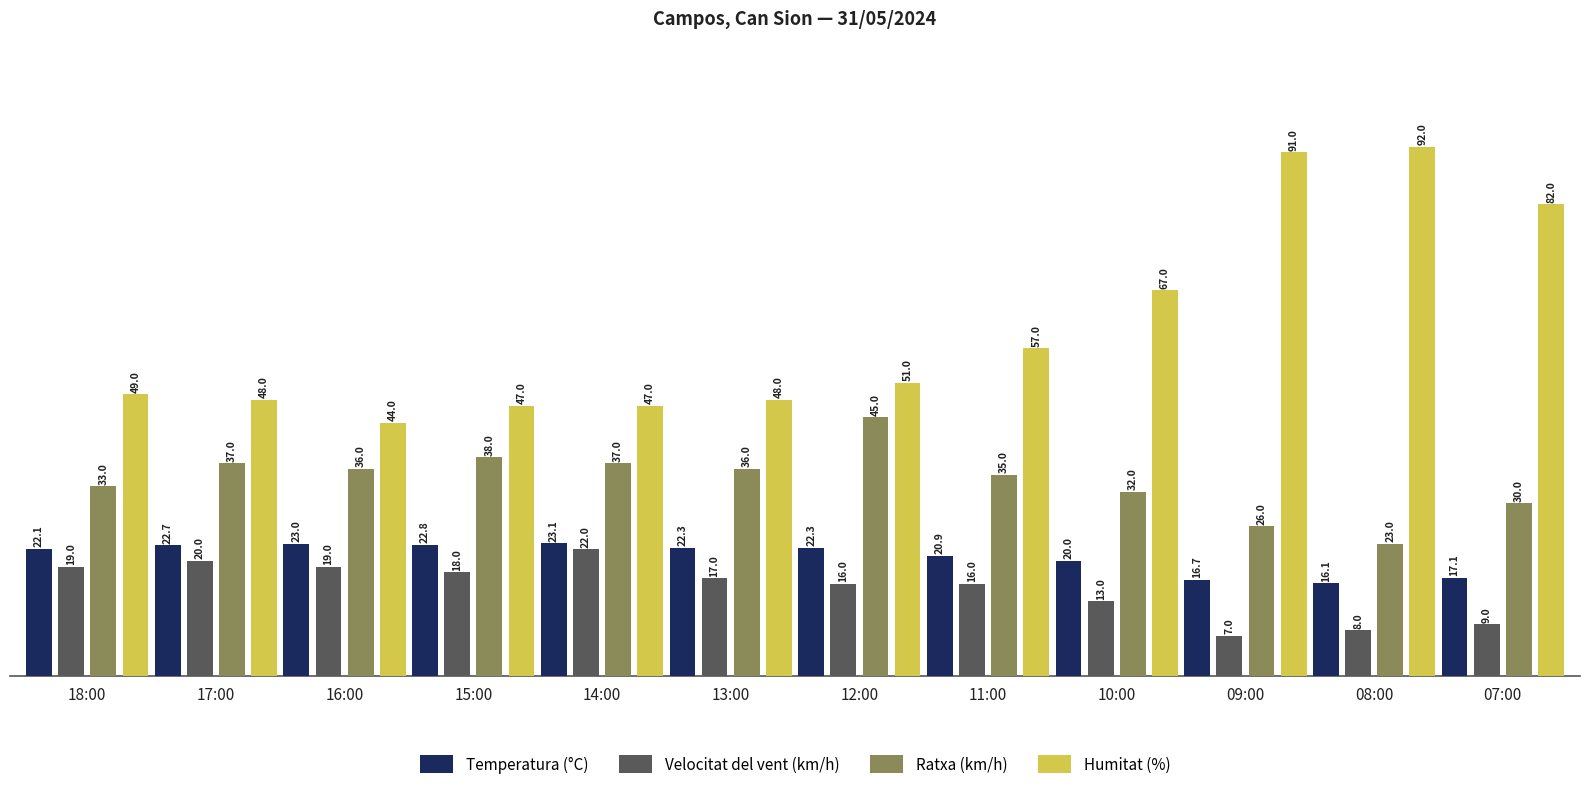

What is the difference between the second highest and minimum values in the Temperatura (°C) series?

6.9